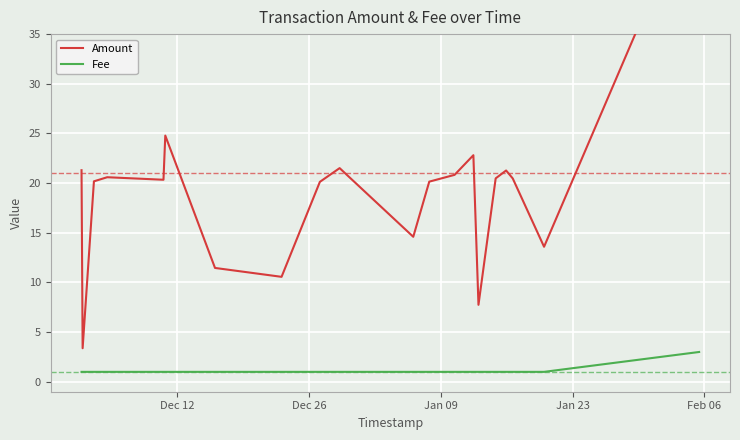

Which series has the largest total across all categories?

Amount